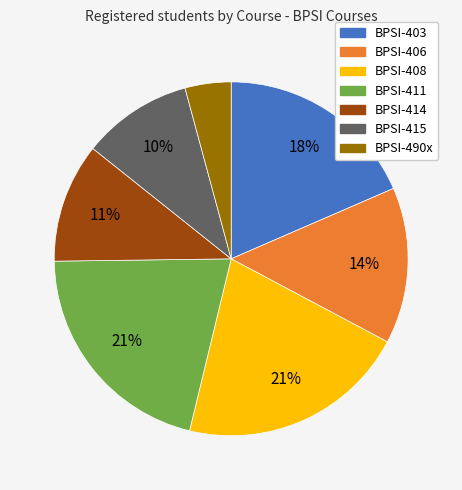

Does any single category account for the majority?

No